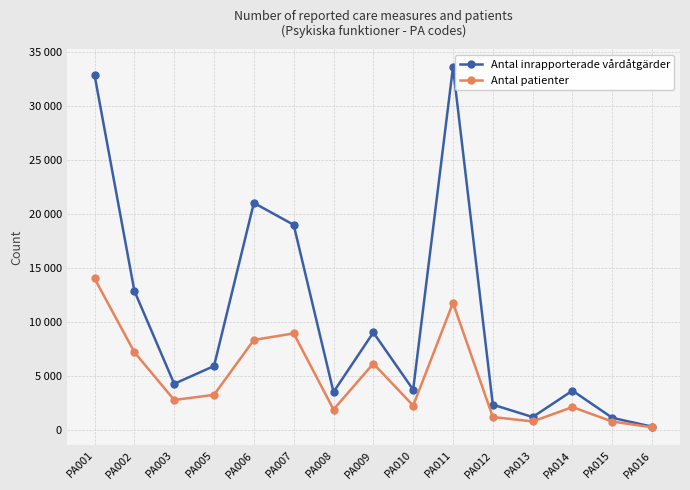

Where is the first local maximum for Antal patienter?

PA007